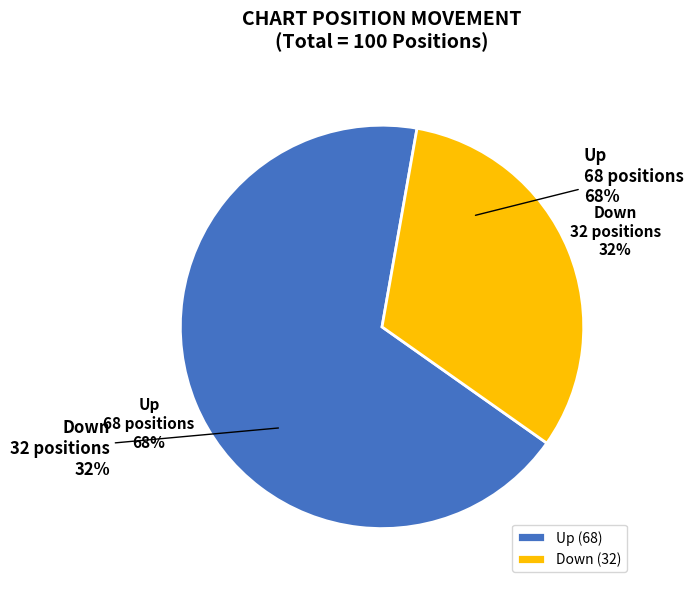

How many slices are in this pie chart?

2